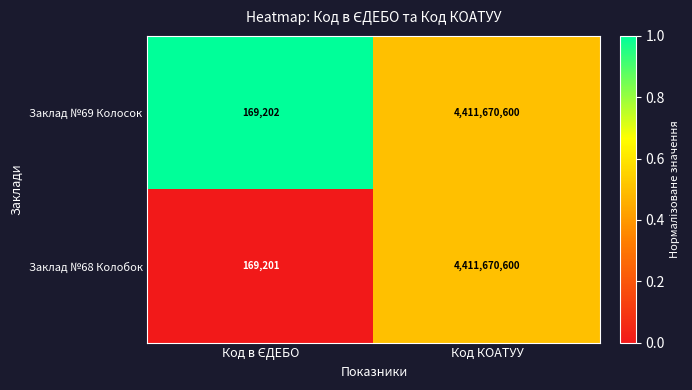

Rank the series by their average value, from lowest to highest.

Заклад №68 Колобок, Заклад №69 Колосок